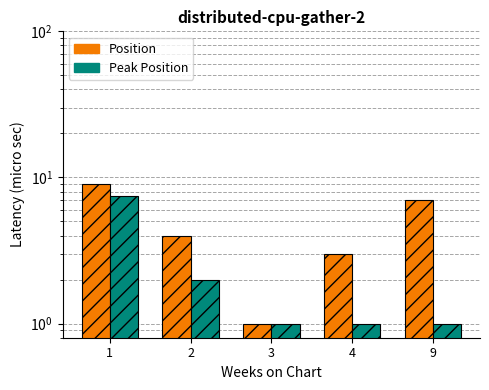

Which category has the highest value in the Position series?

1